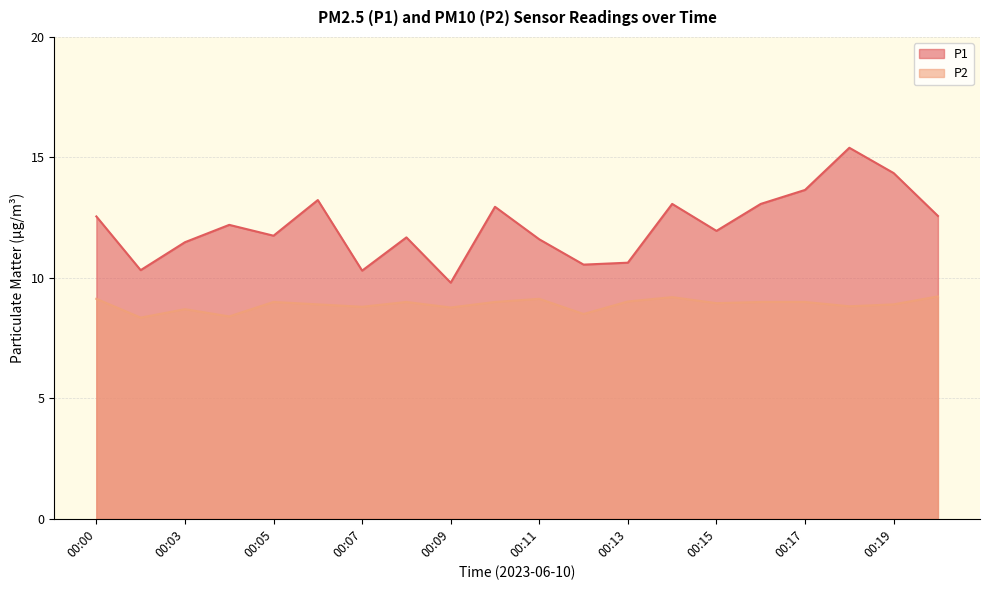

What is the minimum value shown in the chart?

8.3